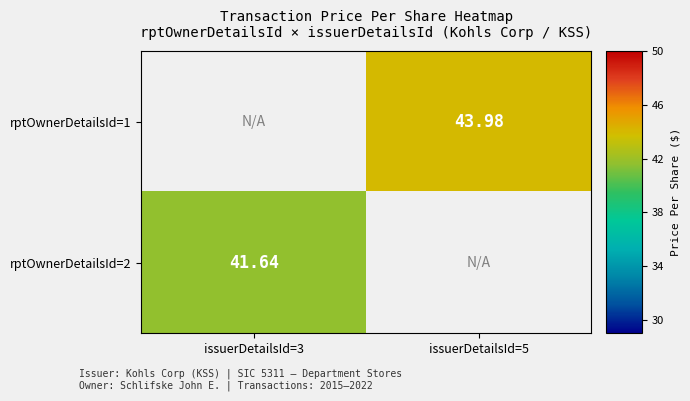

Which category has the lowest value across all series?

issuerDetailsId=3